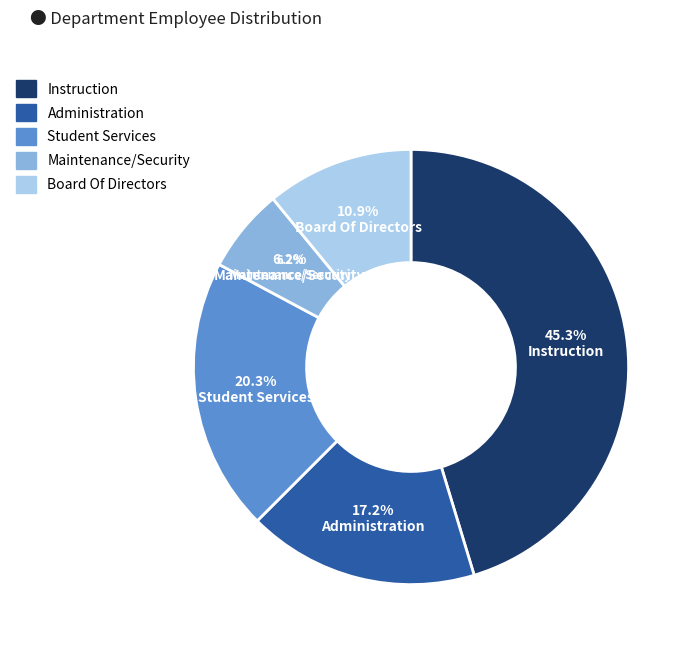

To the nearest percent, what is the average slice percentage?

20%